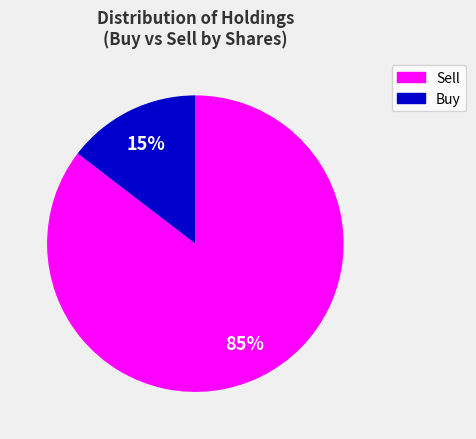

How many slices are in this pie chart?

2